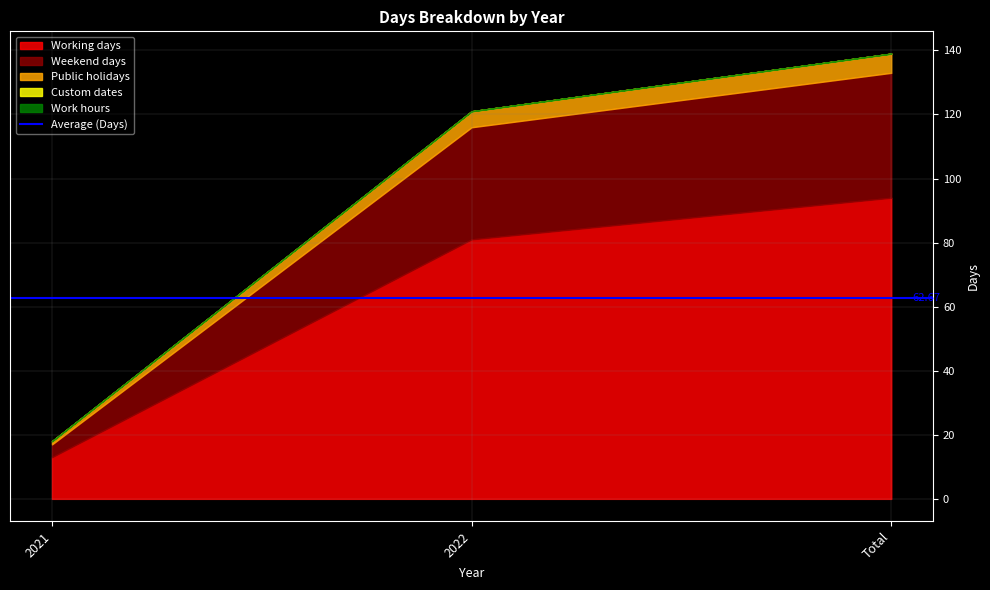

What is the label of the 2nd point from the right?

2022